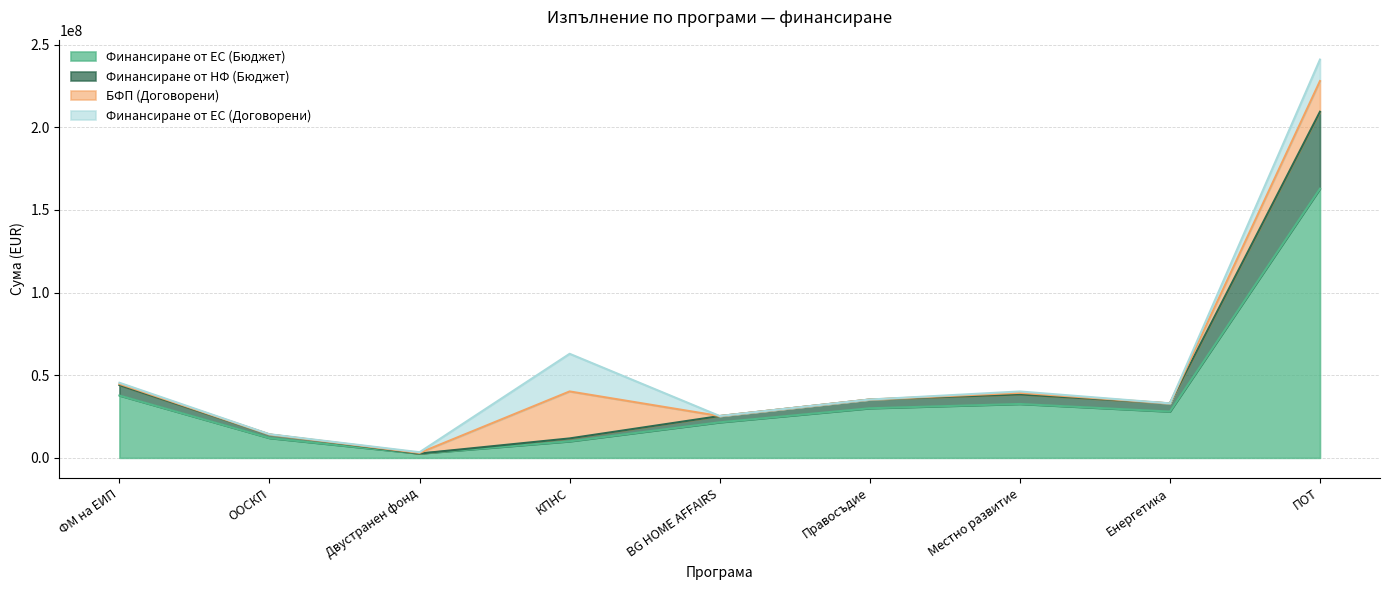

Which category has the highest value across all series?

ПОТ